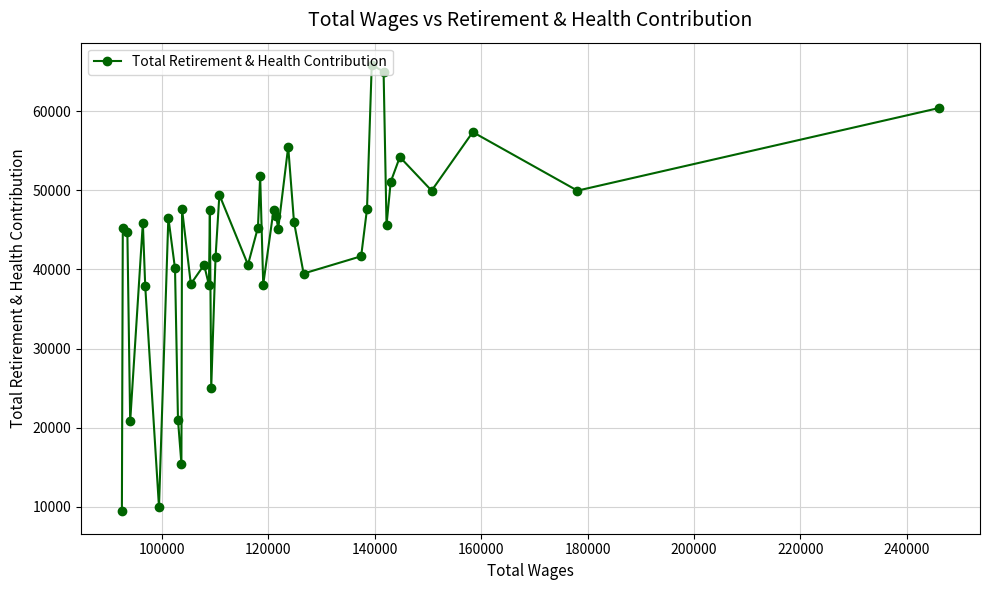

What is the maximum value shown in the chart?

65853